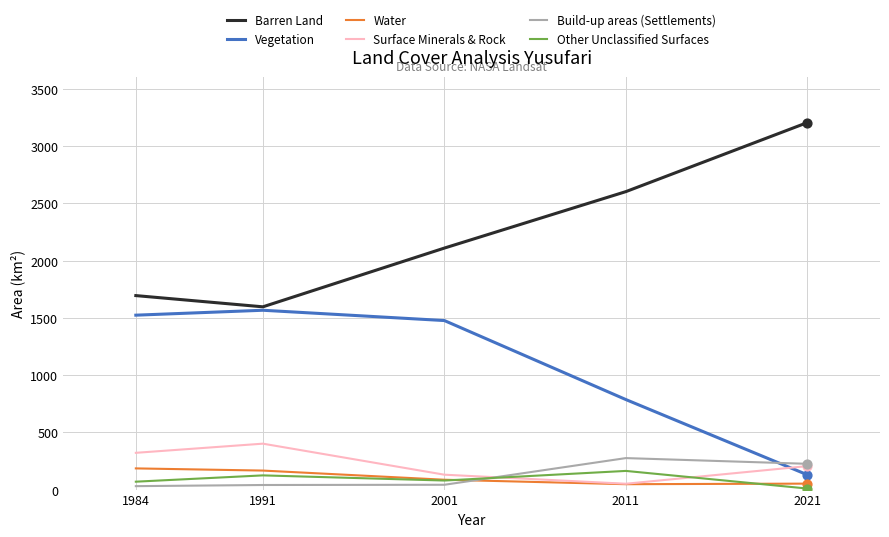

True or false: Water and Barren Land intersect in this chart.

False